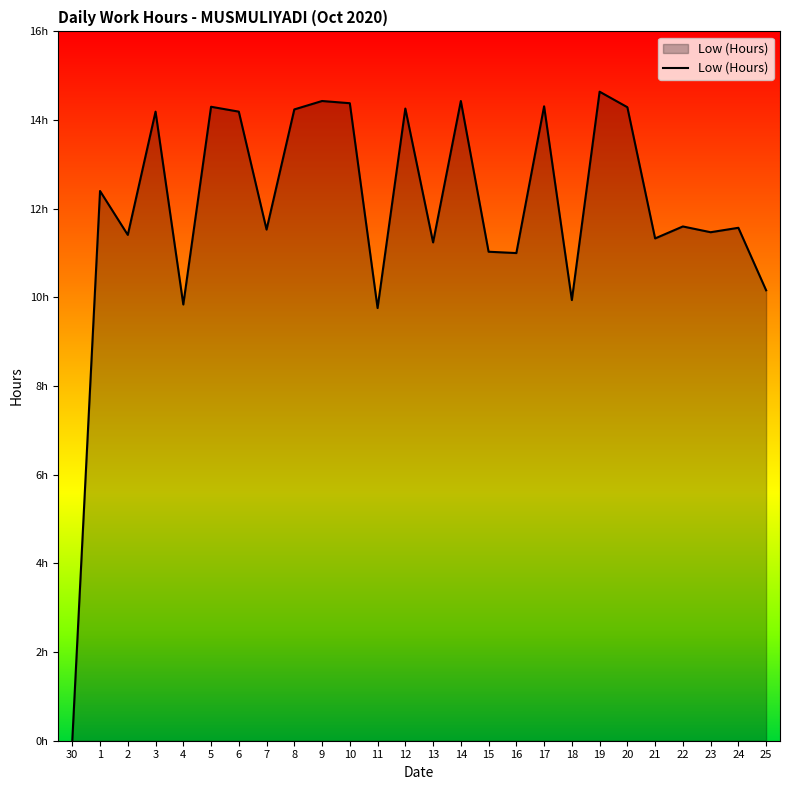

What is the difference between the maximum and minimum values?

14.6